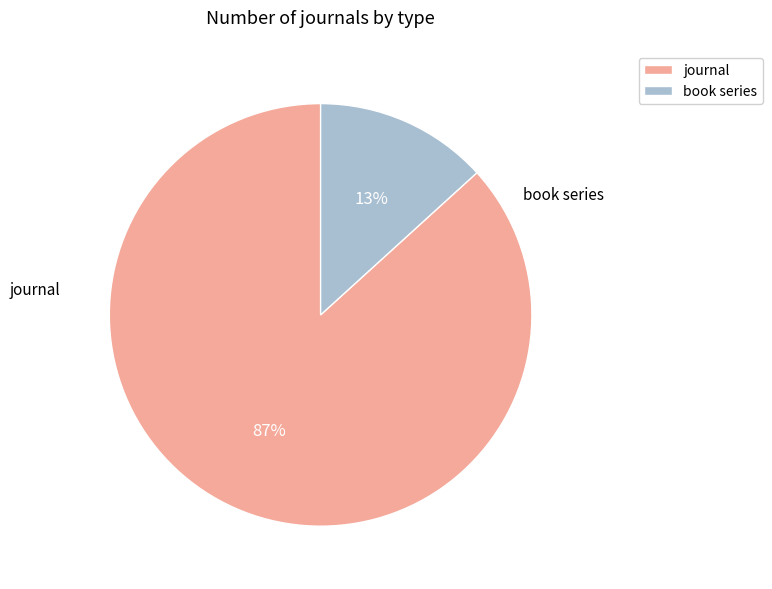

What percentage is the book series slice, to the nearest percent?

13%